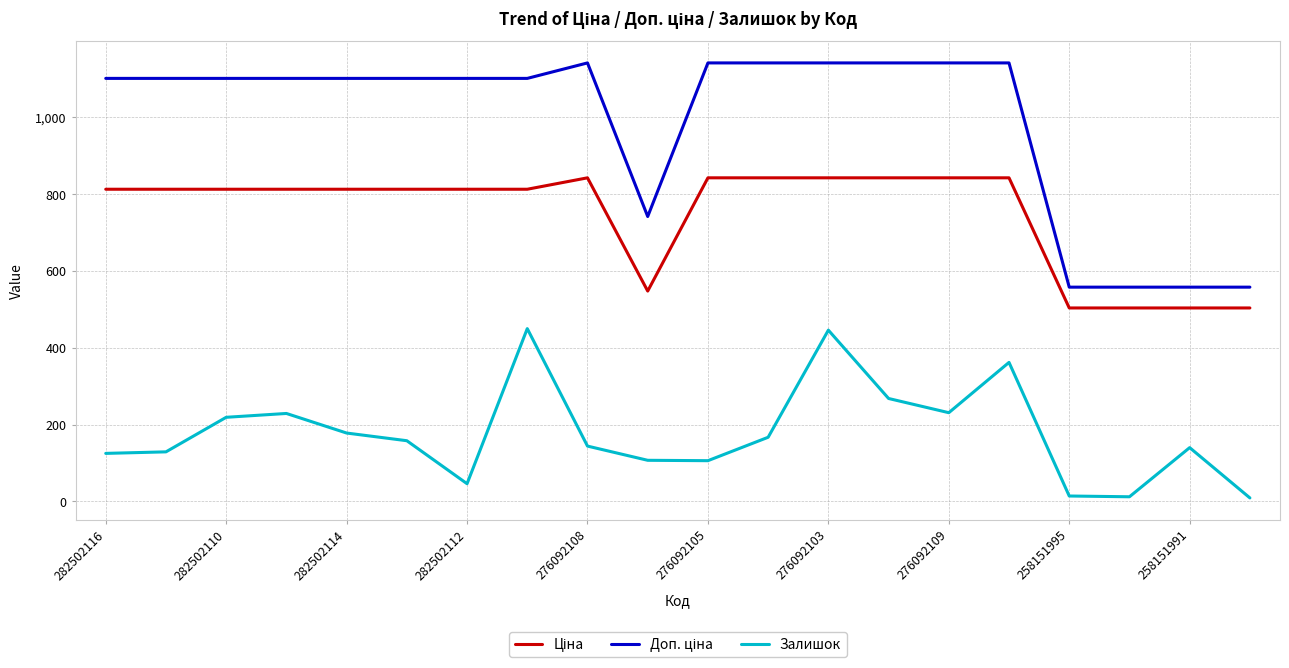

Does the chart have visible grid lines?

Yes